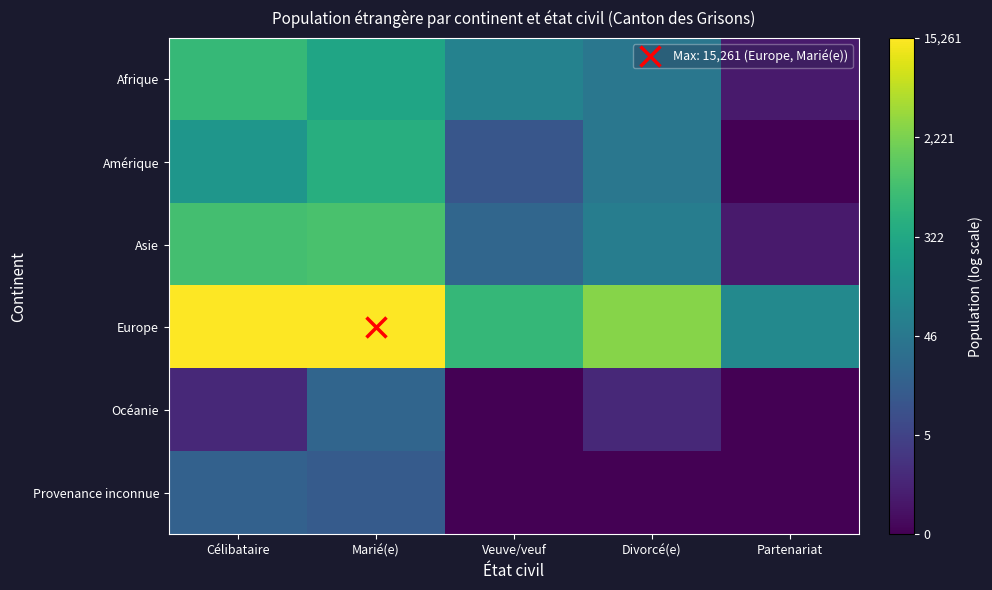

What is the total value across all series at Marié(e)?

34.1